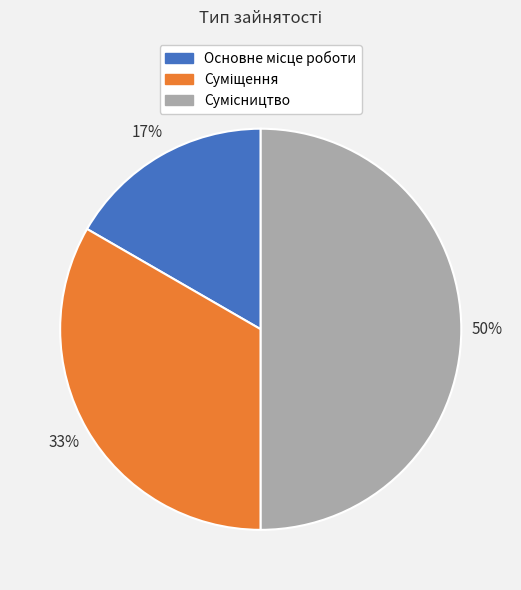

To the nearest percent, what is the difference between the largest and smallest slice percentages?

33%